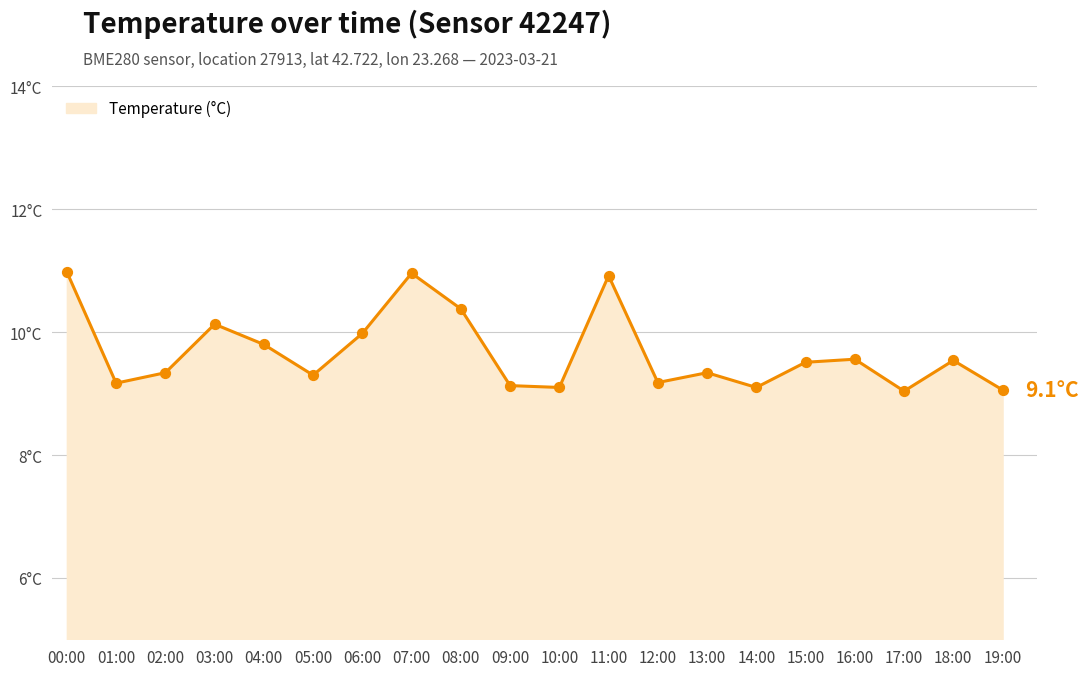

Approximately how many times larger is the value at 02:00 compared to 17:00?

1.0